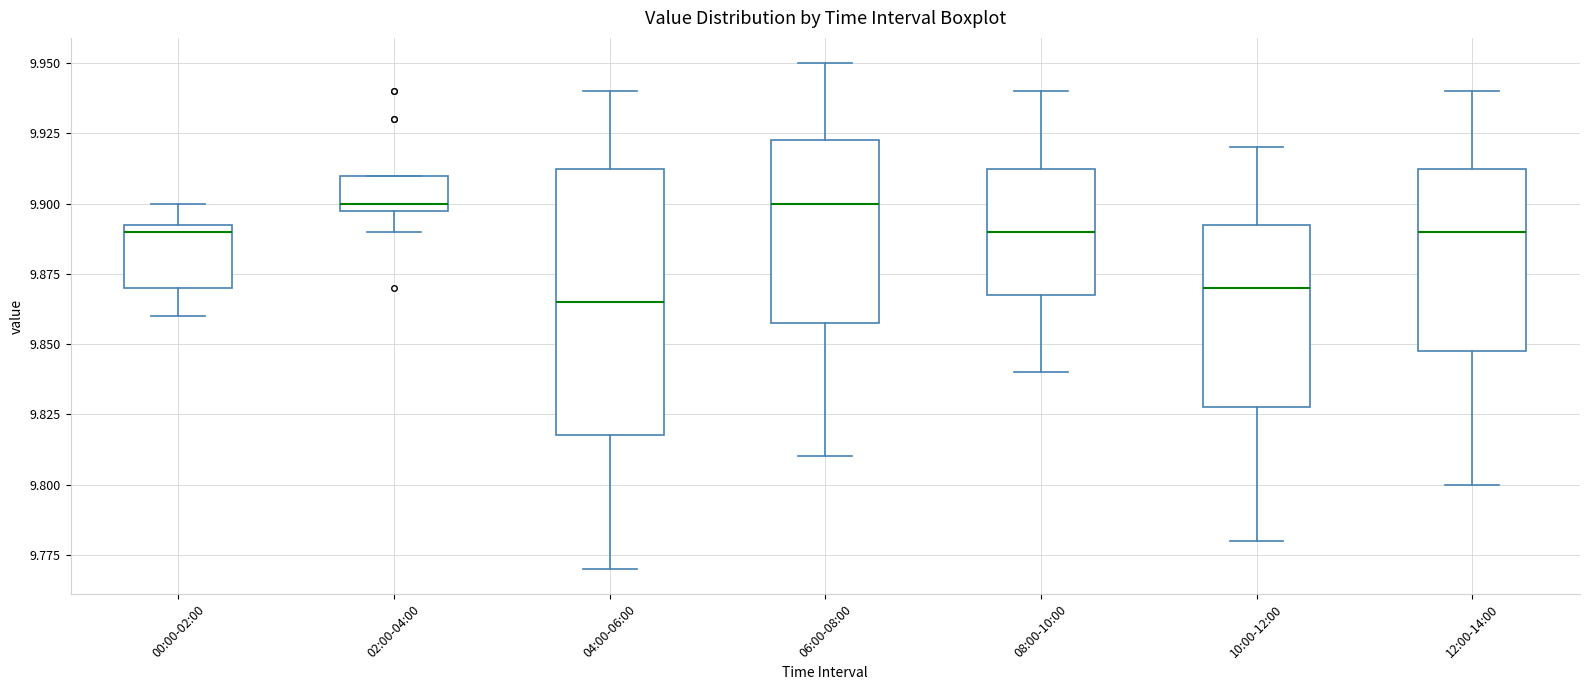

Where is the lower edge of the box for 08:00-10:00 on the y-axis? The values are not printed on the chart, so give them approximately, as read against the axis.

9.870